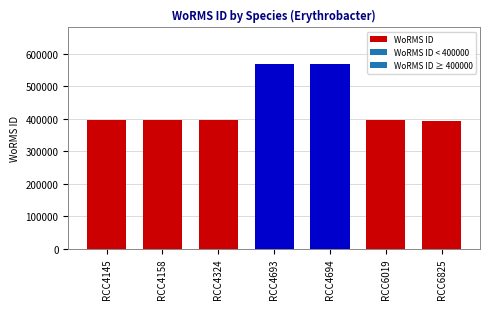

Approximately how many times larger is the value at RCC4324 compared to RCC6019?

1.0